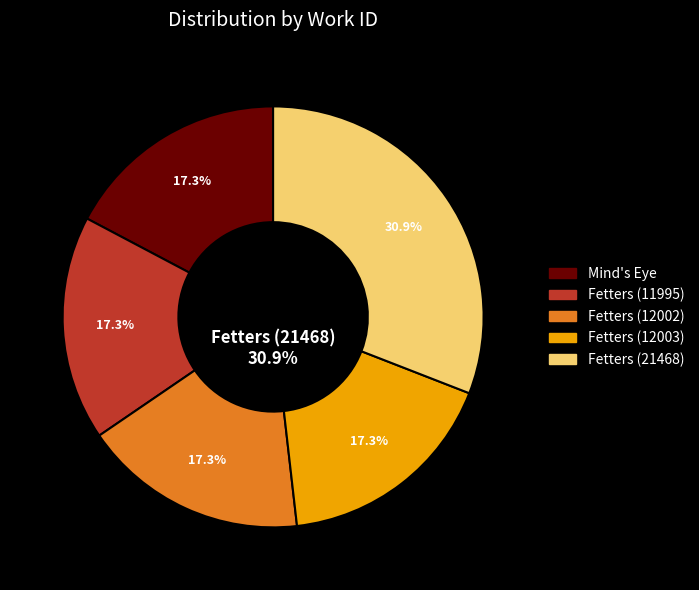

Is there any slice that represents more than half of the pie?

No